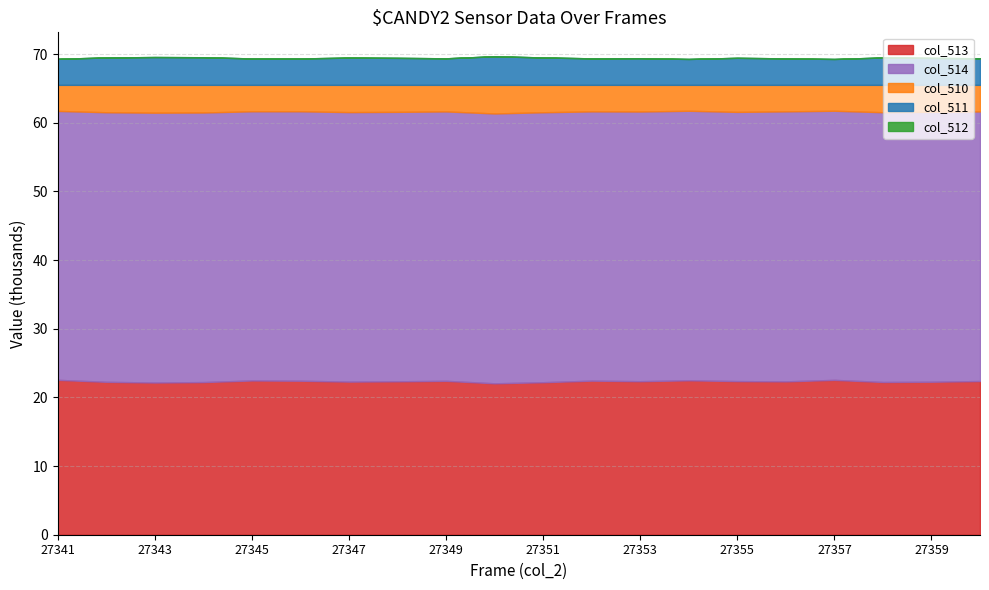

How many lines are shown in the chart?

5